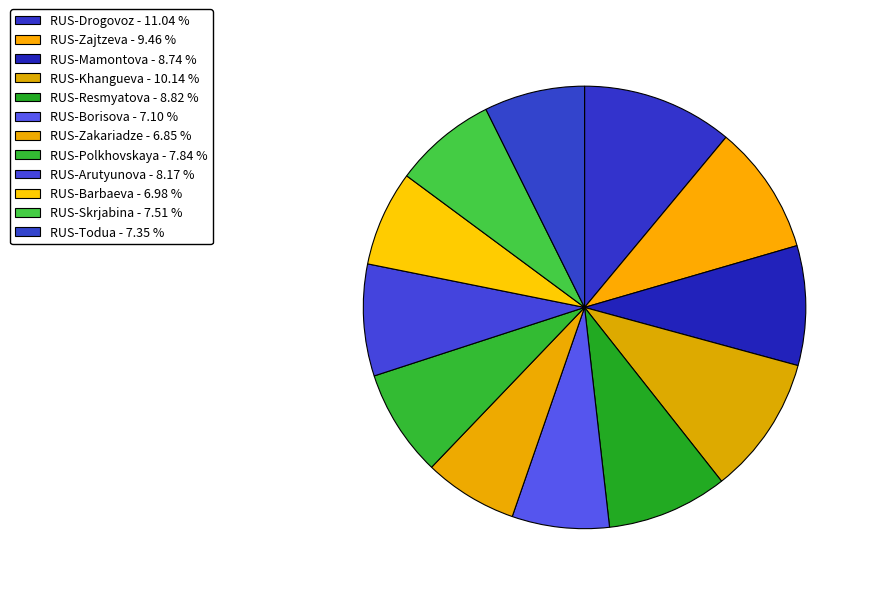

Approximately how many times larger is the value at RUS-Polkhovskaya compared to RUS-Resmyatova?

0.9